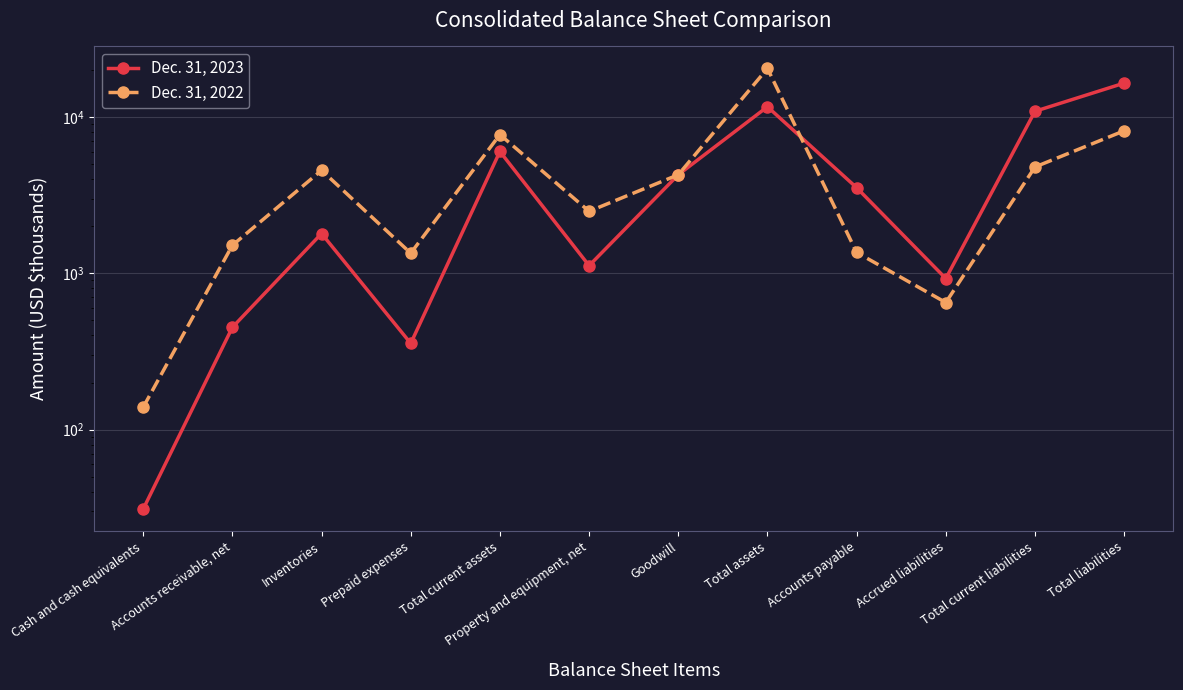

List the series in order of their overall mean, lowest first.

Dec. 31, 2022, Dec. 31, 2023